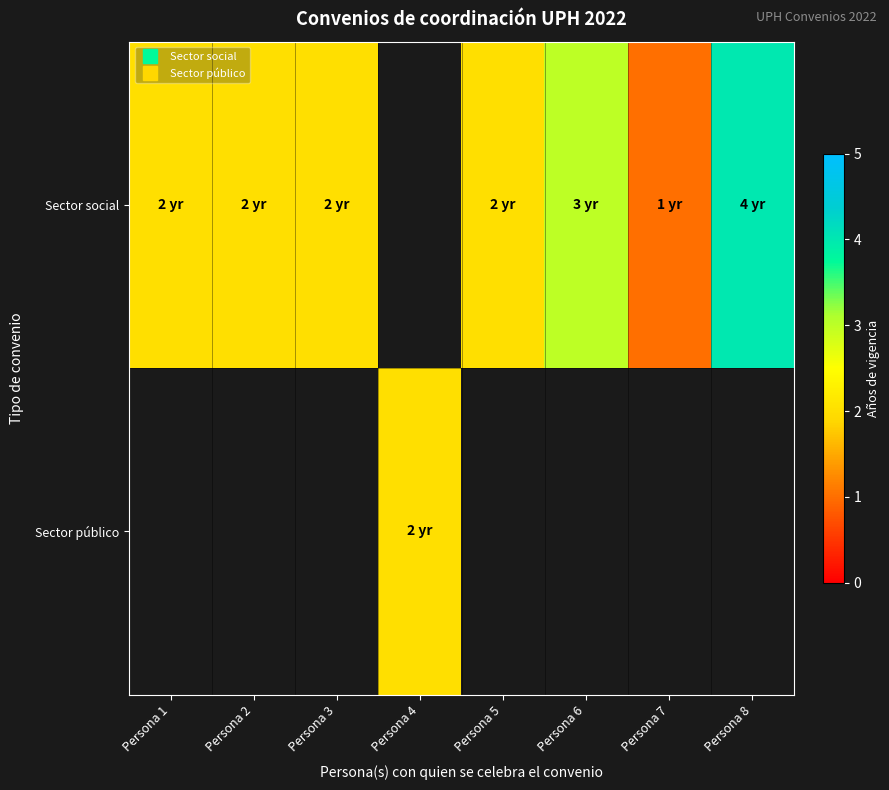

How many values in Sector social are above zero?

7